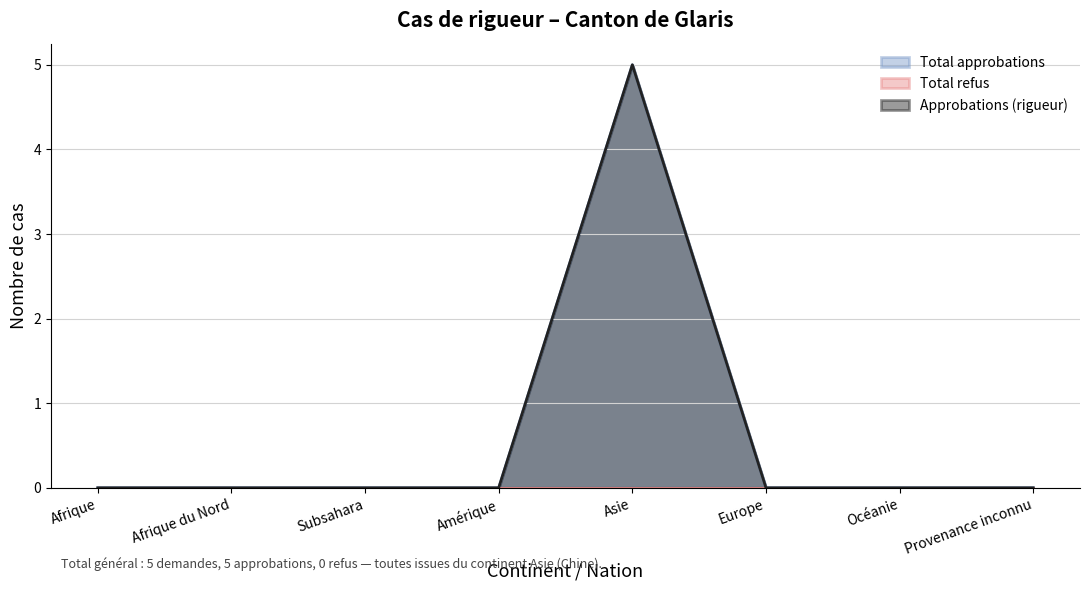

True or false: Approbations (rigueur) has more than 1 interior local peaks.

False